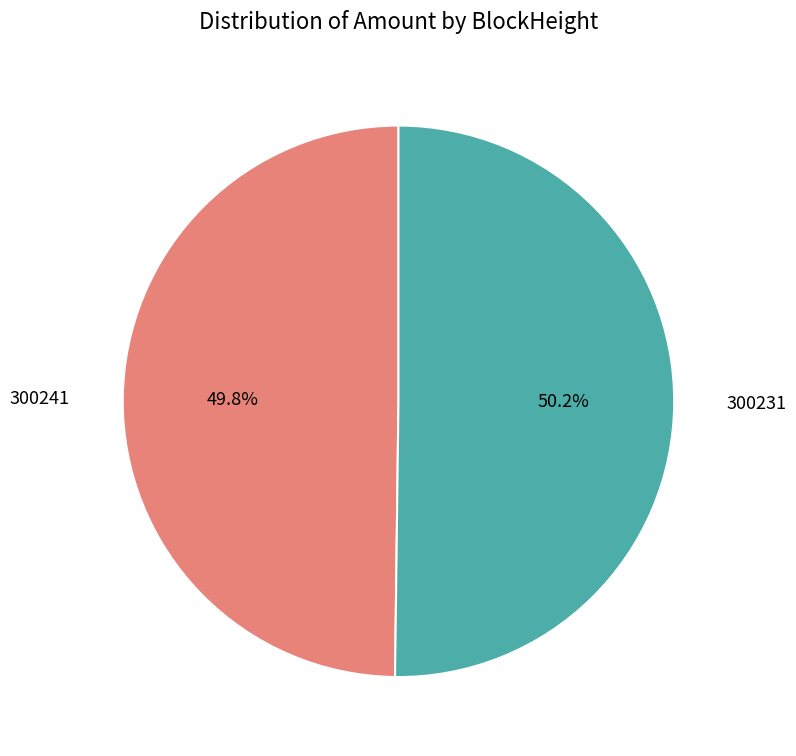

What portion of the pie excludes 300231?

49.8%